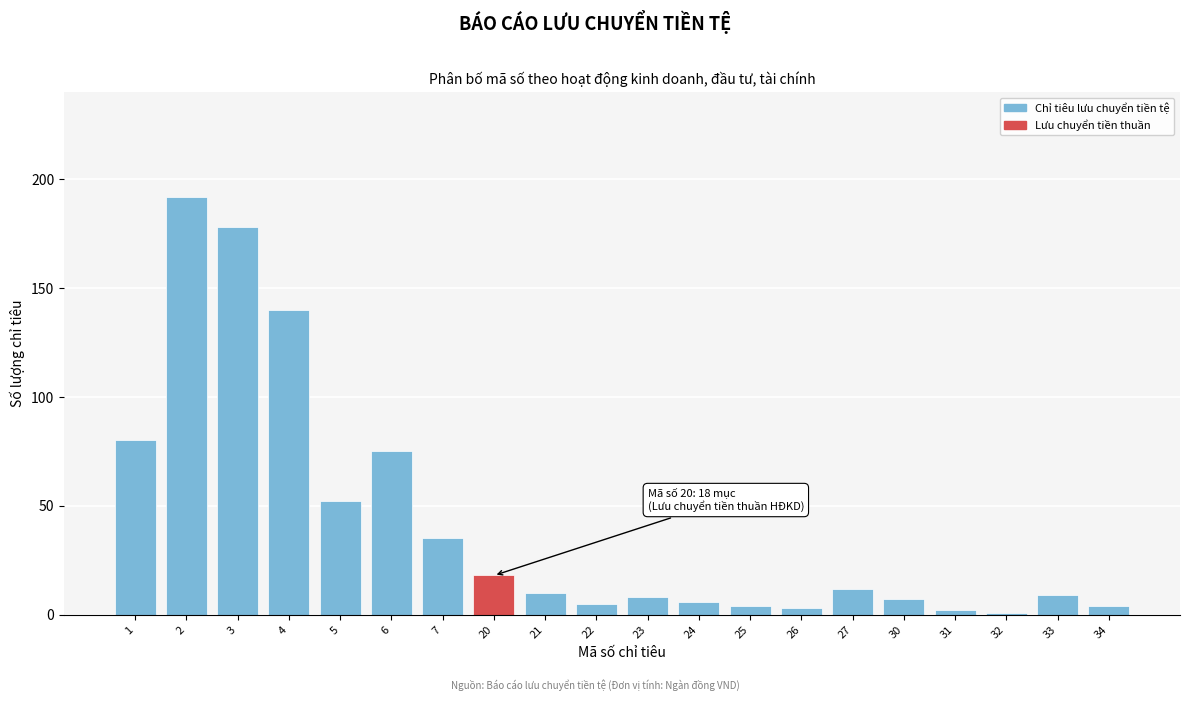

Reading right to left, list all the values displayed in this chart.

4	9	1	2	7	12	3	4	6	8	5	10	18	35	75	52	140	178	192	80